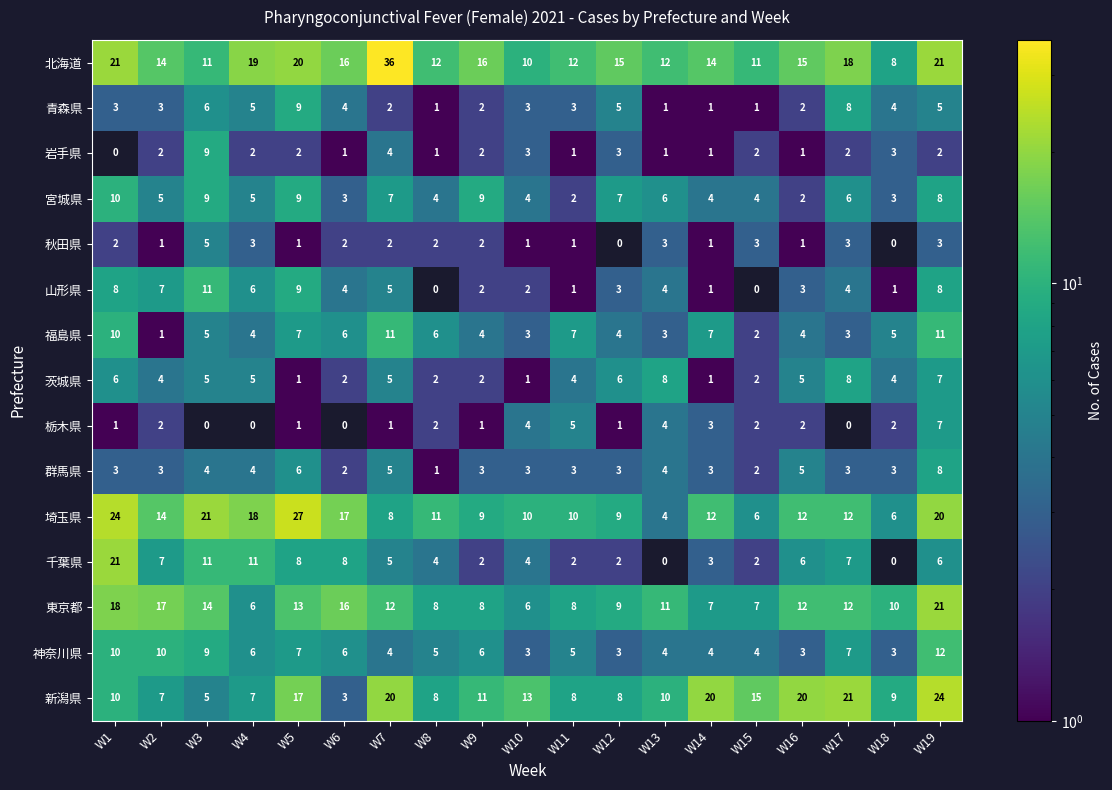

How many distinct data groups are displayed?

15